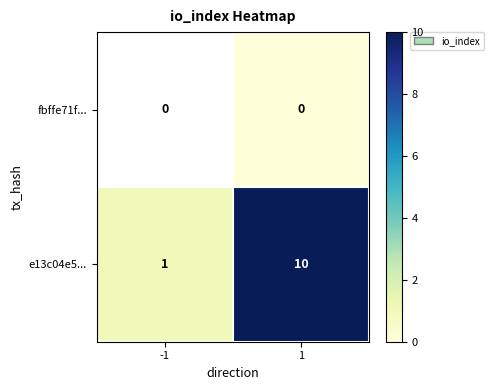

What is the sum of the e13c04e5... values at -1 and 1?

11